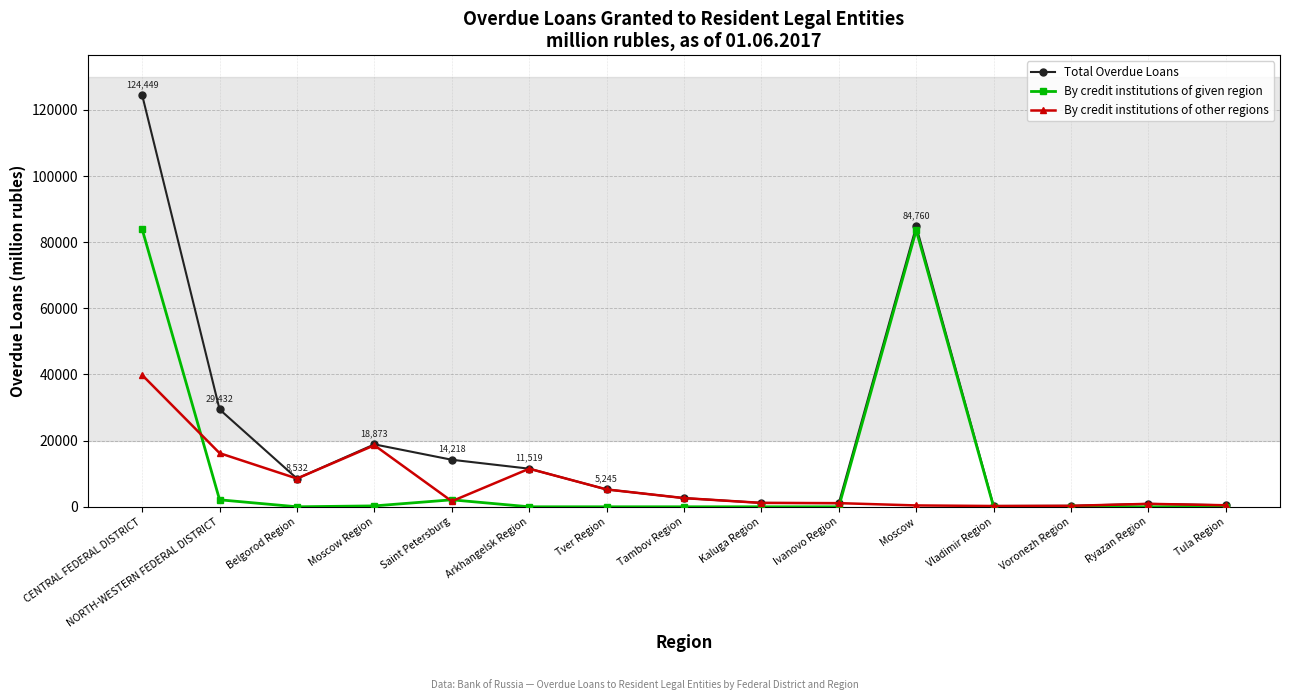

The By credit institutions of other regions series shows 16071 at Arkhangelsk Region. True or false?

False